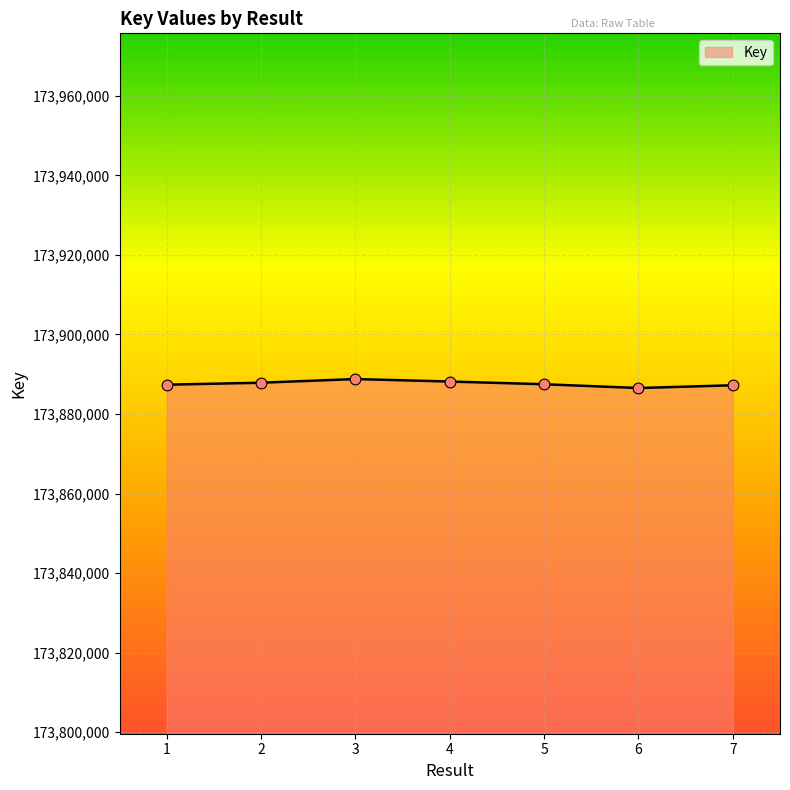

Approximately how many times larger is the value at 7 compared to 3?

1.0